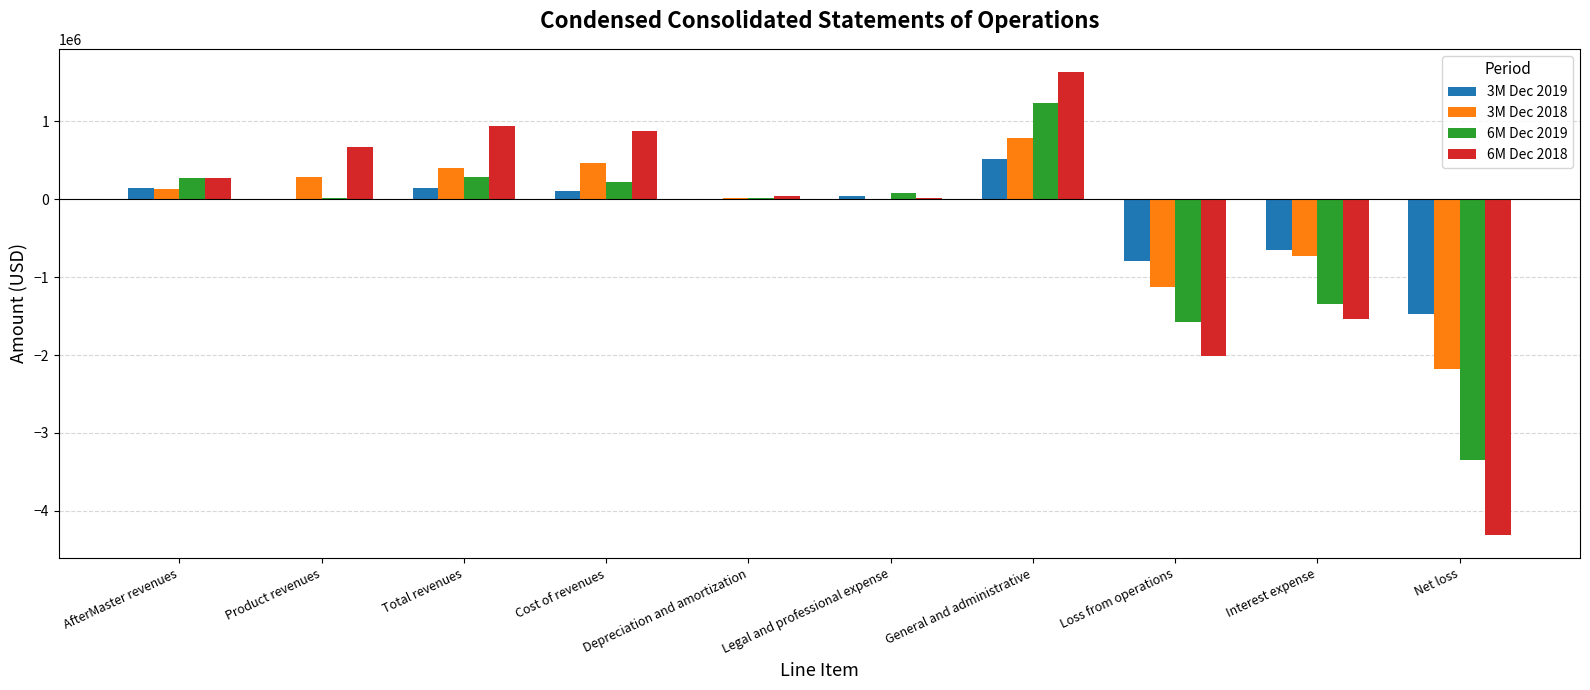

At which label does 6M Dec 2018 reach its peak?

General and administrative